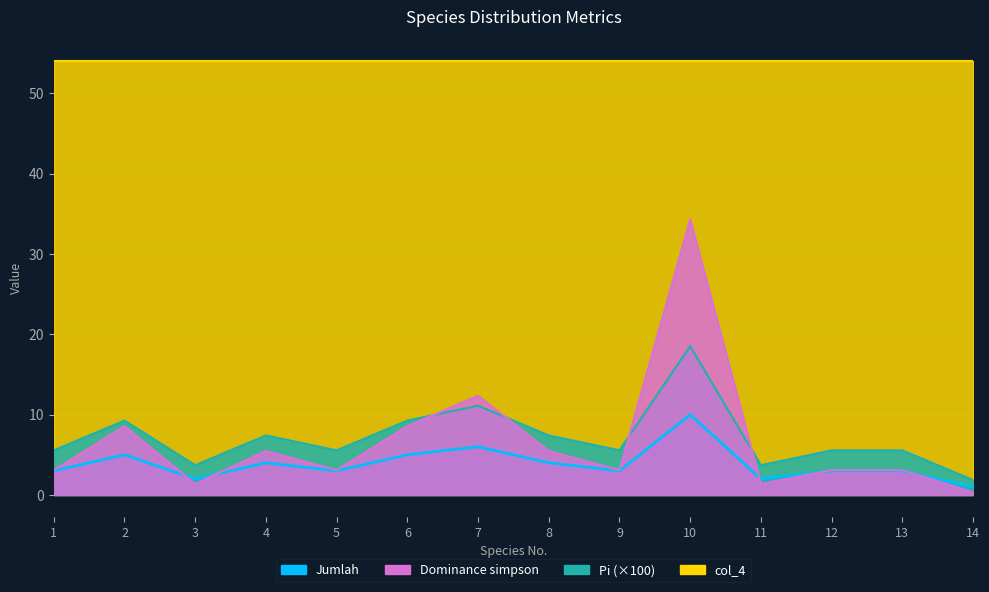

What is the difference between the second highest and second lowest values in the Pi series?

4.0